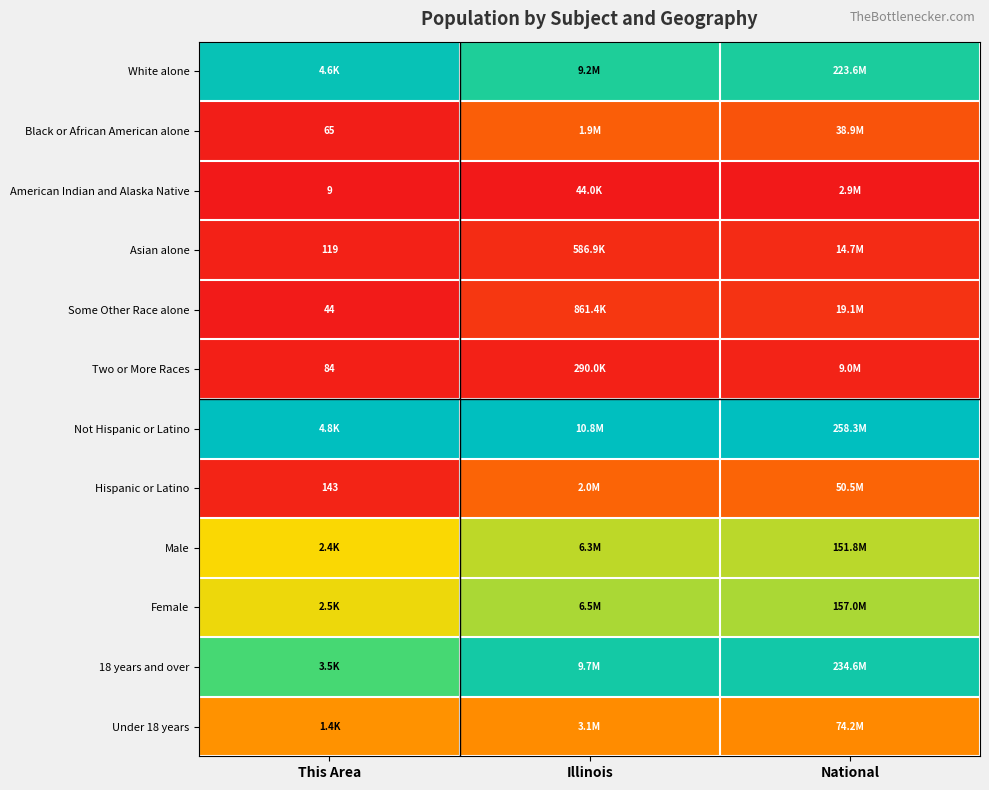

At which label is 18 years and over closest to 0?

This Area